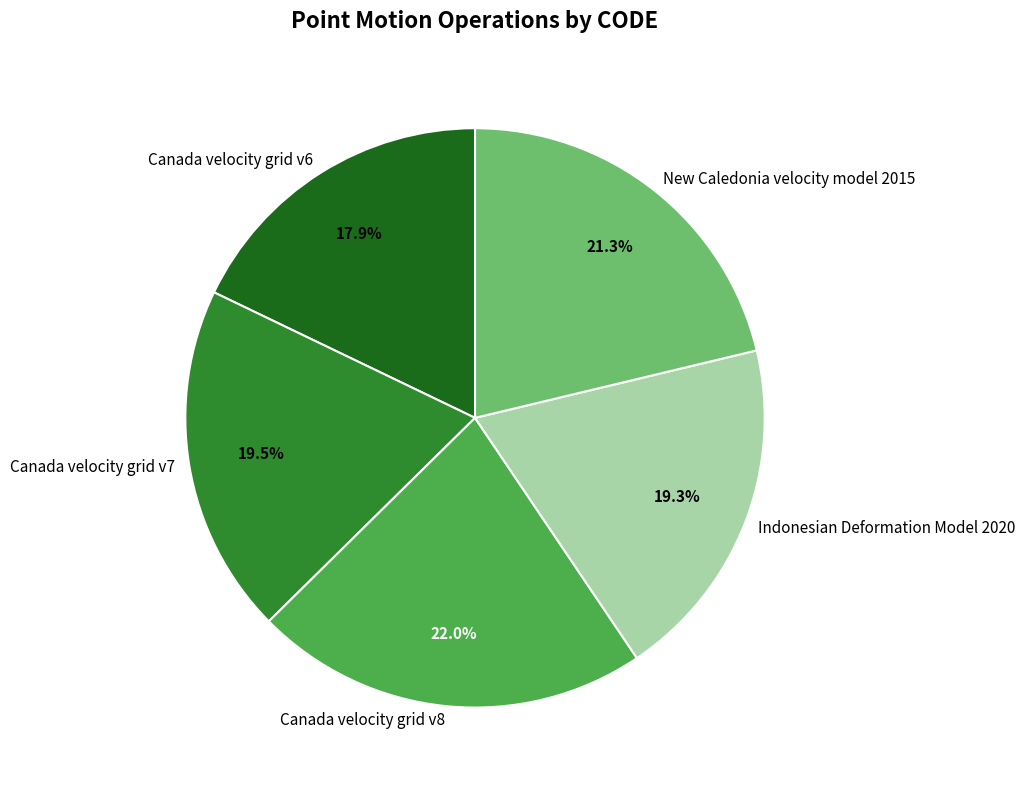

To the nearest percent, what percentage of the pie is Indonesian Deformation Model 2020?

19%